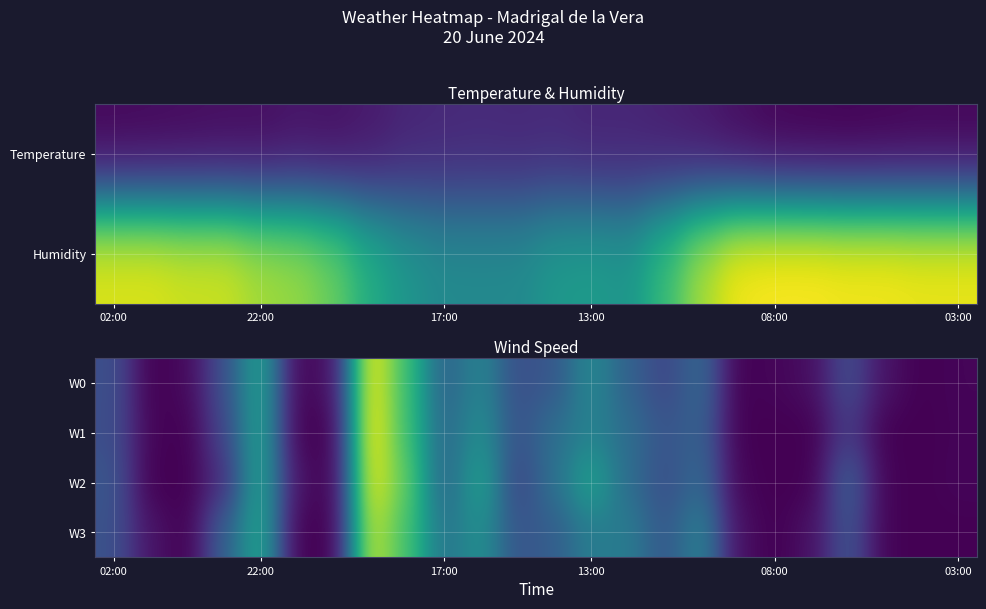

At how many categories does at least one series exceed -2?

2